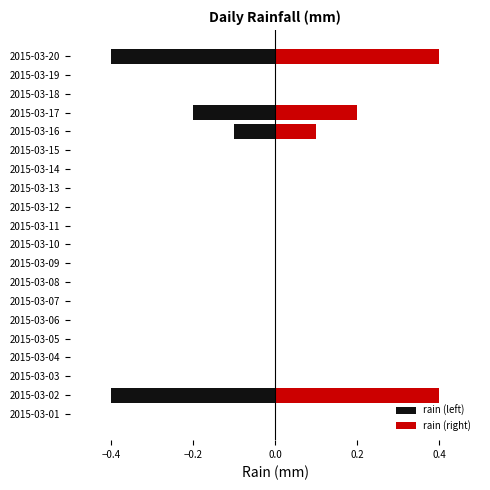

What is the average value of the rain (right) series?

0.1